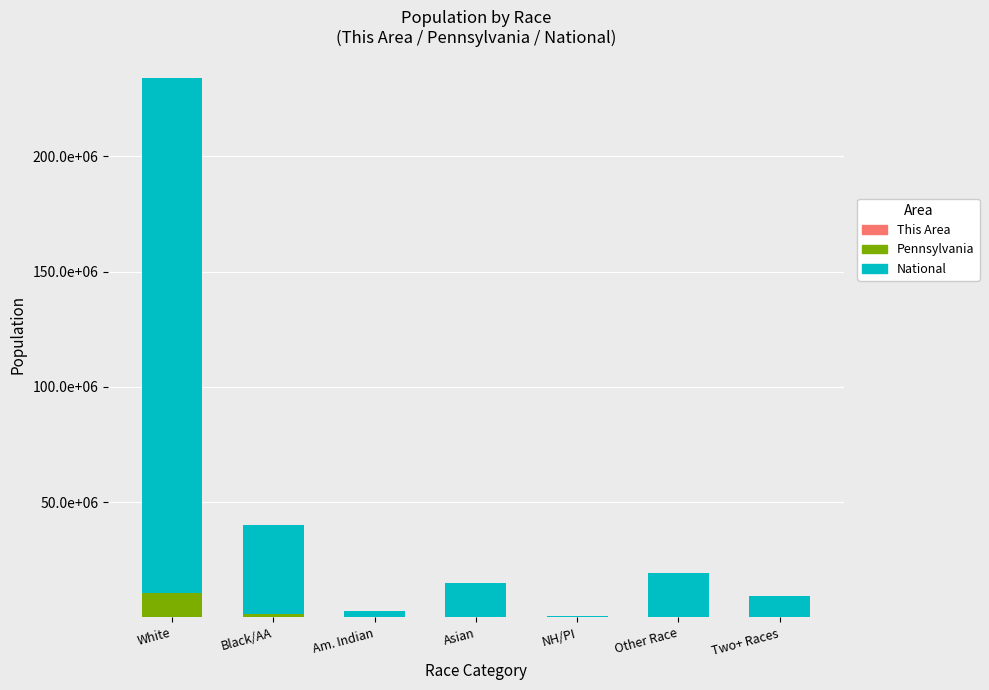

What is the sum of all This Area values?

25748